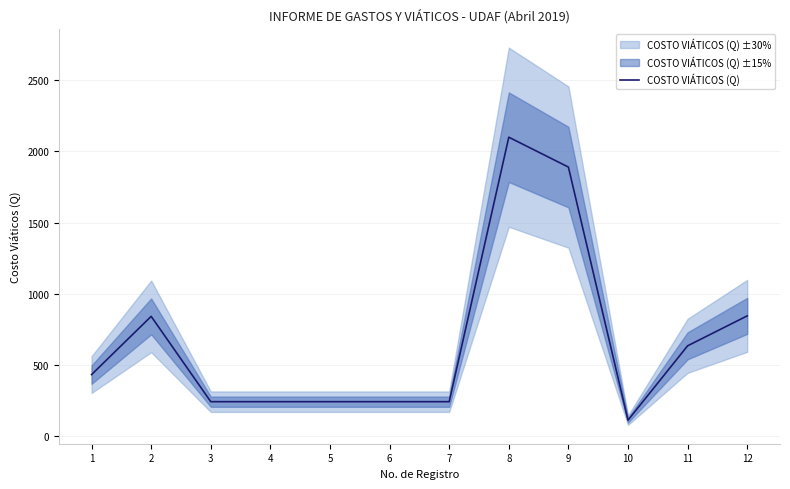

How many data points are less than 430?

6